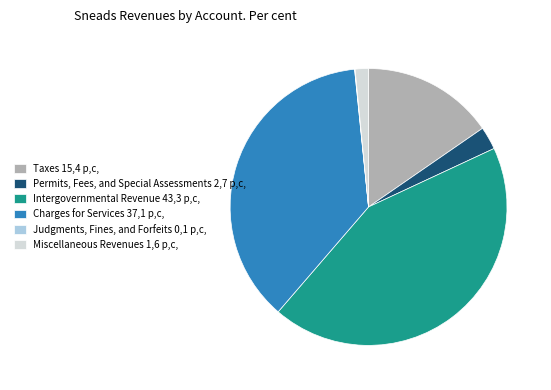

Does any single category account for the majority?

No